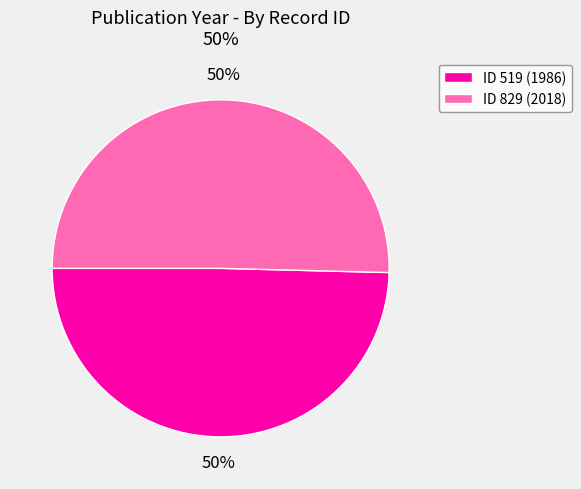

To the nearest percent, what is the average slice percentage?

50%